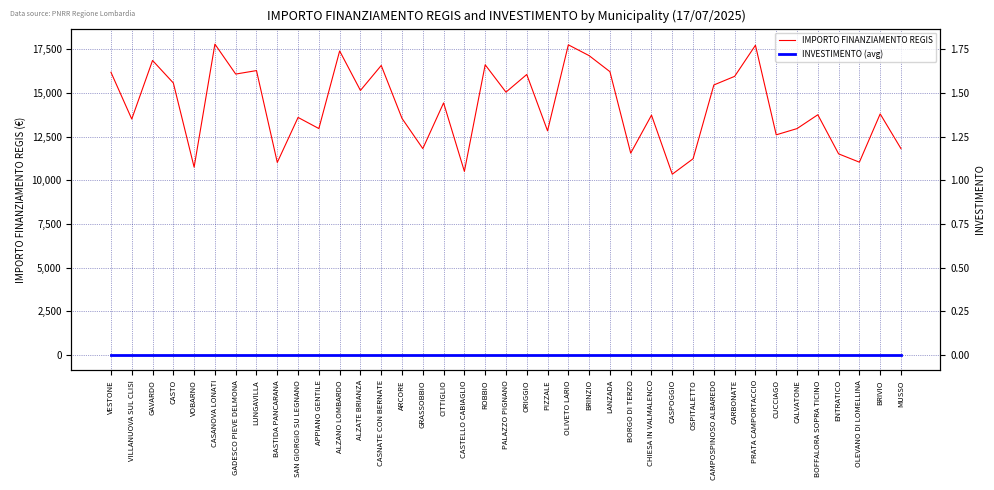

What are all the series names shown in the legend?

IMPORTO FINANZIAMENTO REGIS, INVESTIMENTO (avg)